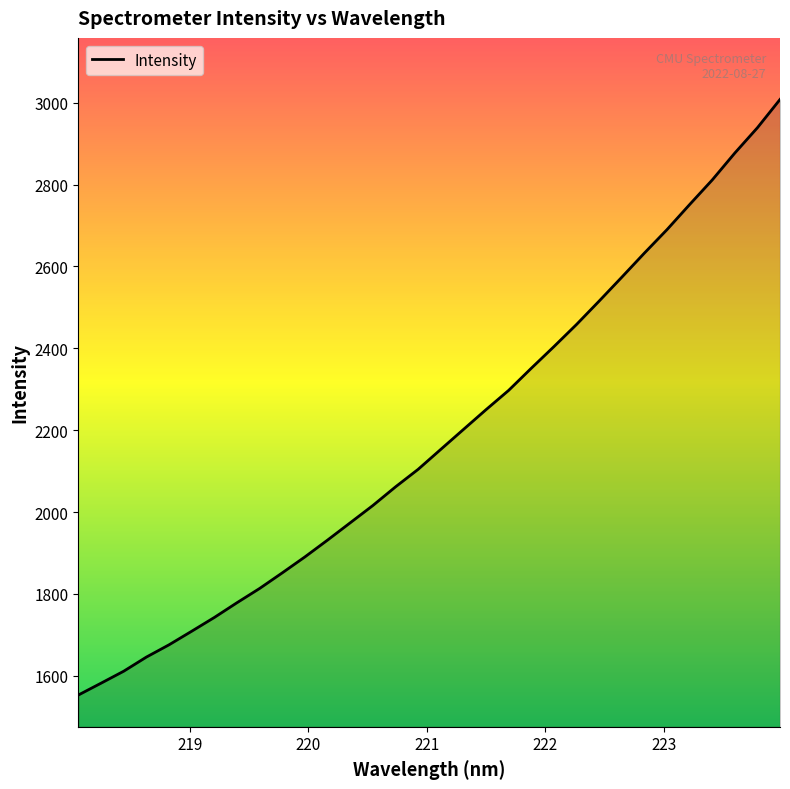

What is the difference between the maximum and minimum values?

1455.1